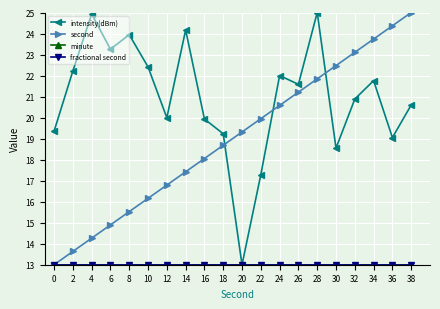

Which series has the largest total across all categories?

intensity(dBm)